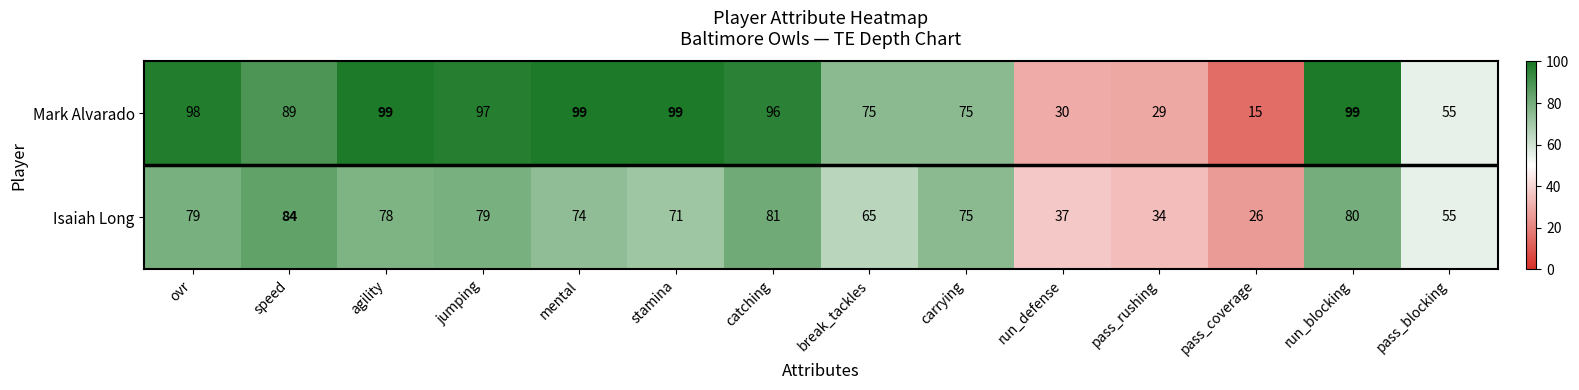

The Isaiah Long series shows 37 at run_defense. True or false?

True